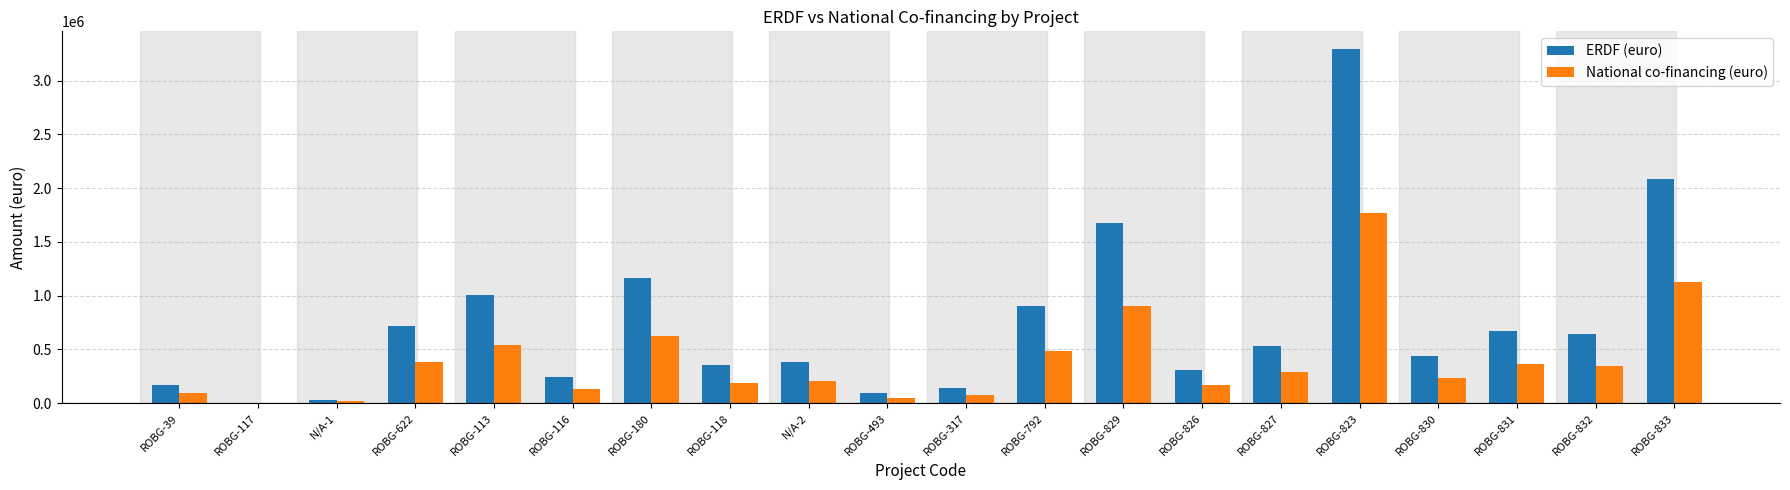

What is the total value across all series at ROBG-180?

1789020.0